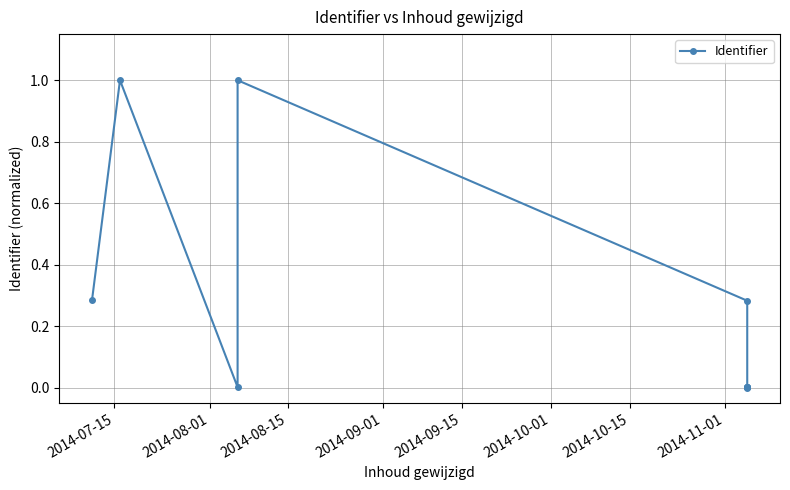

Reading left to right, extract all data points from this chart.

0.3	1.0	0.0	1.0	0.3	0.0	0.0	0.0	0.0	0.0